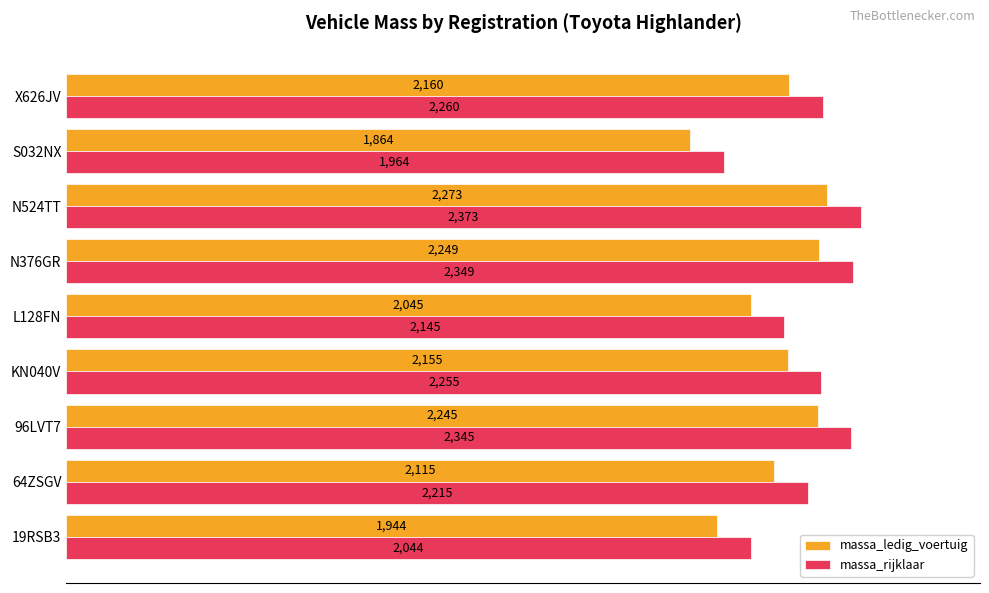

What are all the series names shown in the legend?

massa_ledig_voertuig, massa_rijklaar